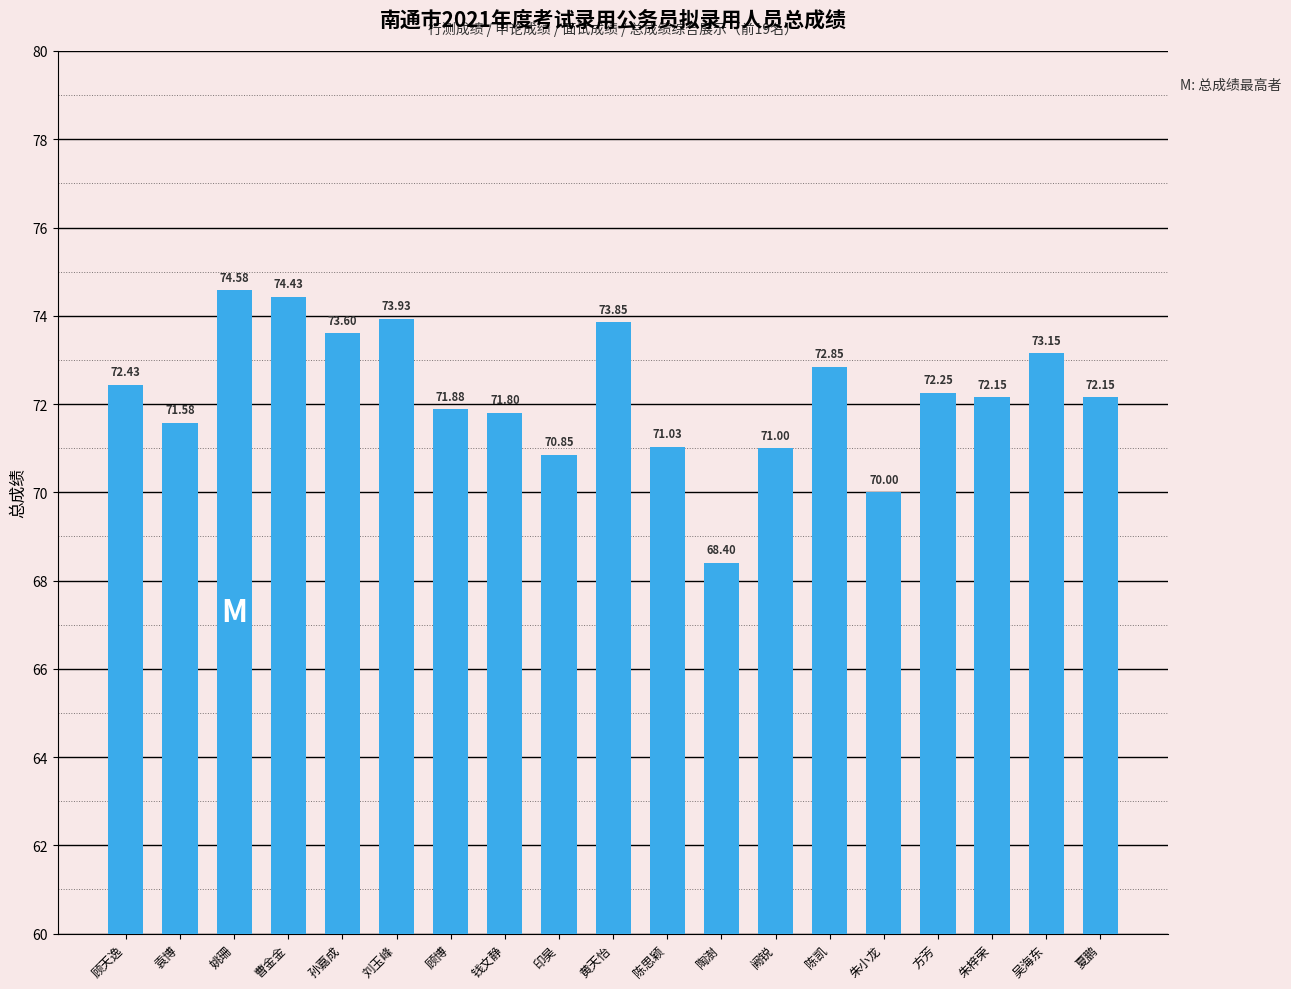

What is the approximate value at 钱文静?

71.8